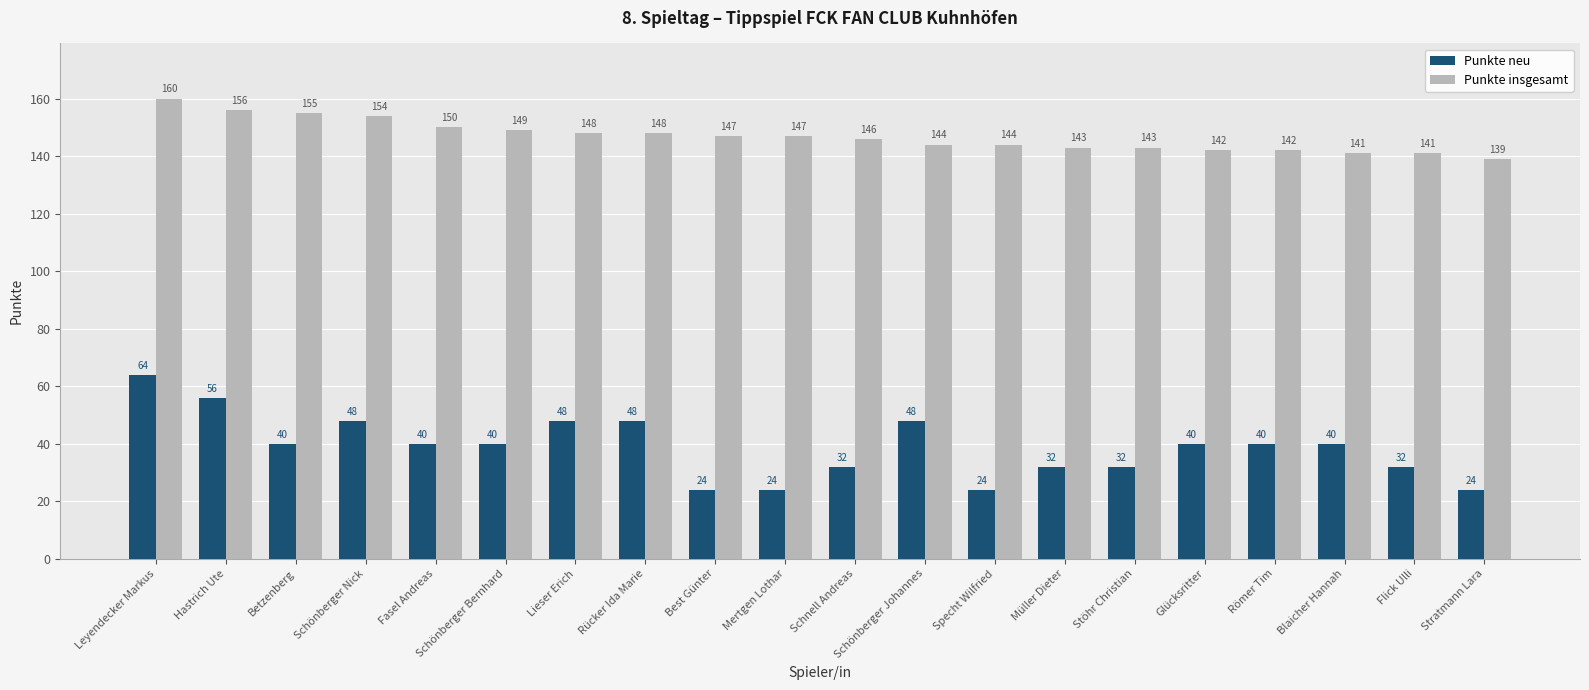

What is the average value of the Punkte insgesamt series?

147